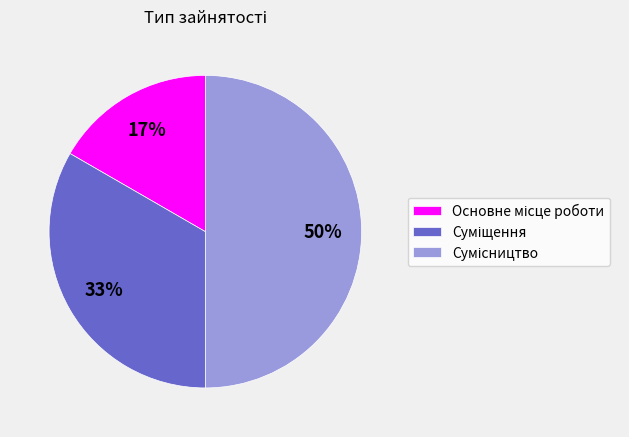

To the nearest percent, what is the average slice percentage?

33%